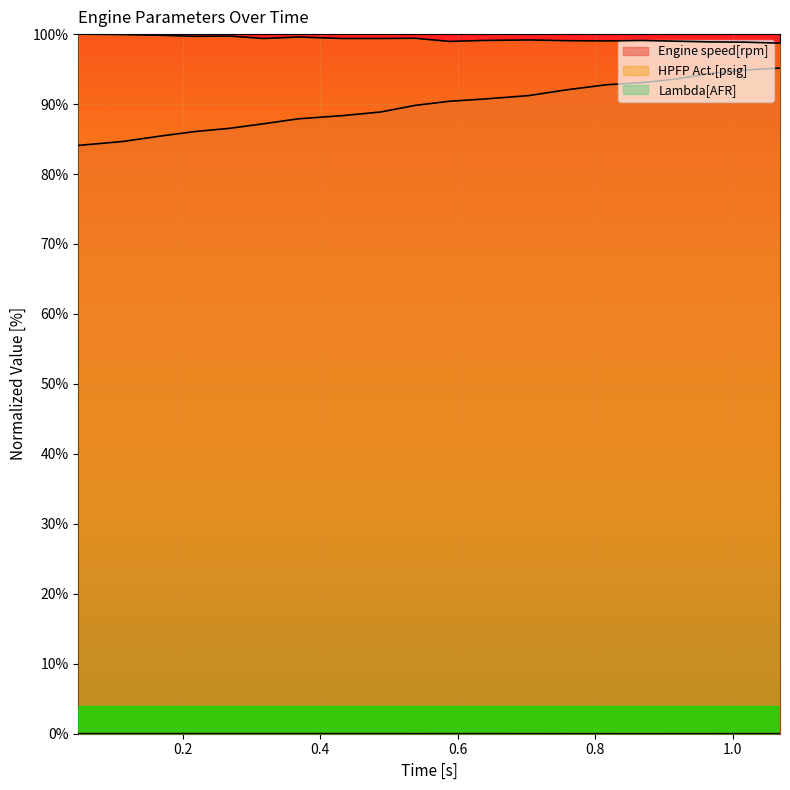

Reading left to right, what are all the values shown in this chart?

Engine speed[rpm]: 0.048=84.1	0.112=84.6	0.169=85.4	0.218=86.1	0.268=86.5	0.318=87.2	0.368=87.9	0.432=88.3	0.488=88.9	0.538=89.8	0.588=90.4	0.638=90.7	0.703=91.2	0.759=92.0	0.818=92.8	0.868=93.1	0.918=93.6	0.968=94.4	1.018=94.9	1.069=95.1
HPFP Act.[psig]: 0.048=100.0	0.112=99.9	0.169=99.8	0.218=99.7	0.268=99.7	0.318=99.4	0.368=99.6	0.432=99.4	0.488=99.4	0.538=99.4	0.588=99.0	0.638=99.1	0.703=99.2	0.759=99.1	0.818=99.0	0.868=99.1	0.918=99.0	0.968=98.9	1.018=98.8	1.069=98.7
Lambda[AFR]: 0.048=0.0	0.112=0.0	0.169=0.0	0.218=0.0	0.268=0.0	0.318=0.0	0.368=0.0	0.432=0.0	0.488=0.0	0.538=0.0	0.588=0.0	0.638=0.0	0.703=0.0	0.759=0.0	0.818=0.0	0.868=0.0	0.918=0.0	0.968=0.0	1.018=0.0	1.069=0.0